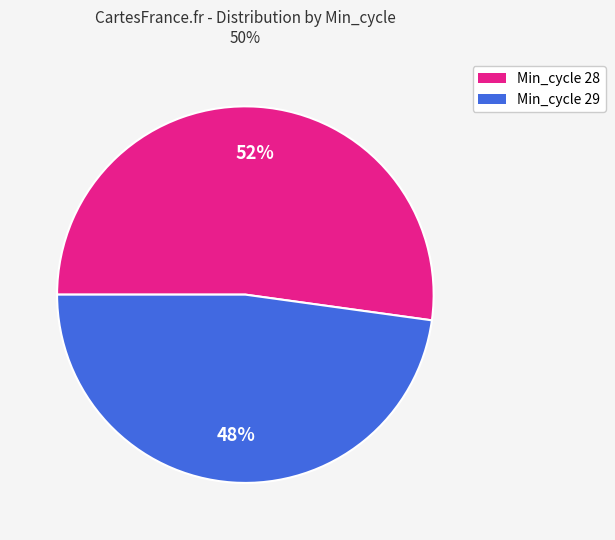

Is there a majority slice in this chart?

Yes